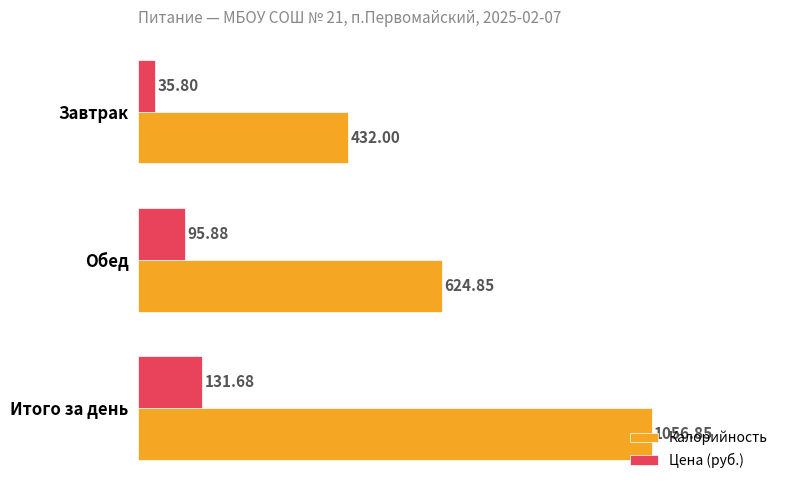

At which category is the sum across all series the highest?

Итого за день